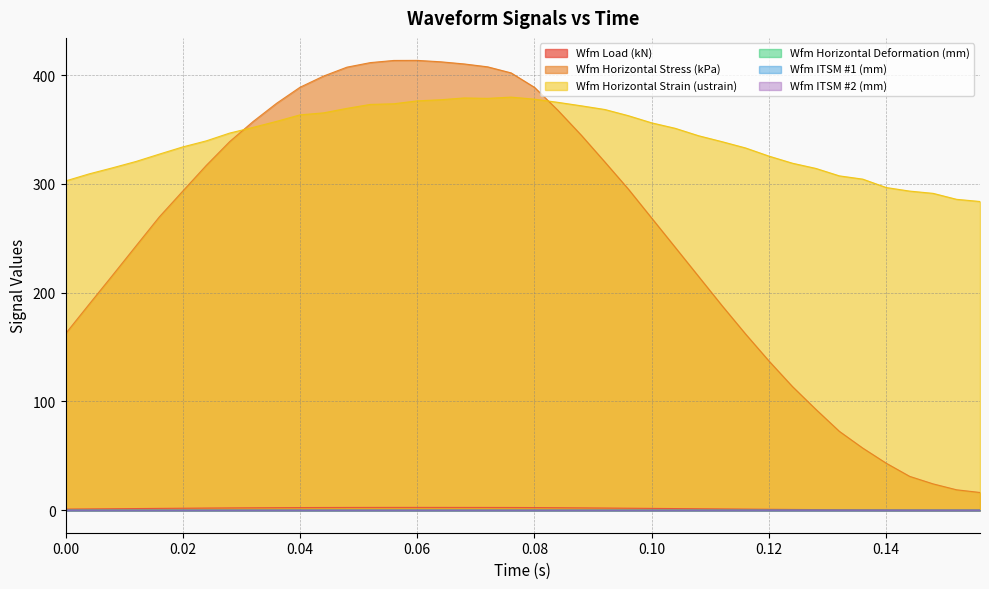

Does the chart display data point markers on the line(s)?

No